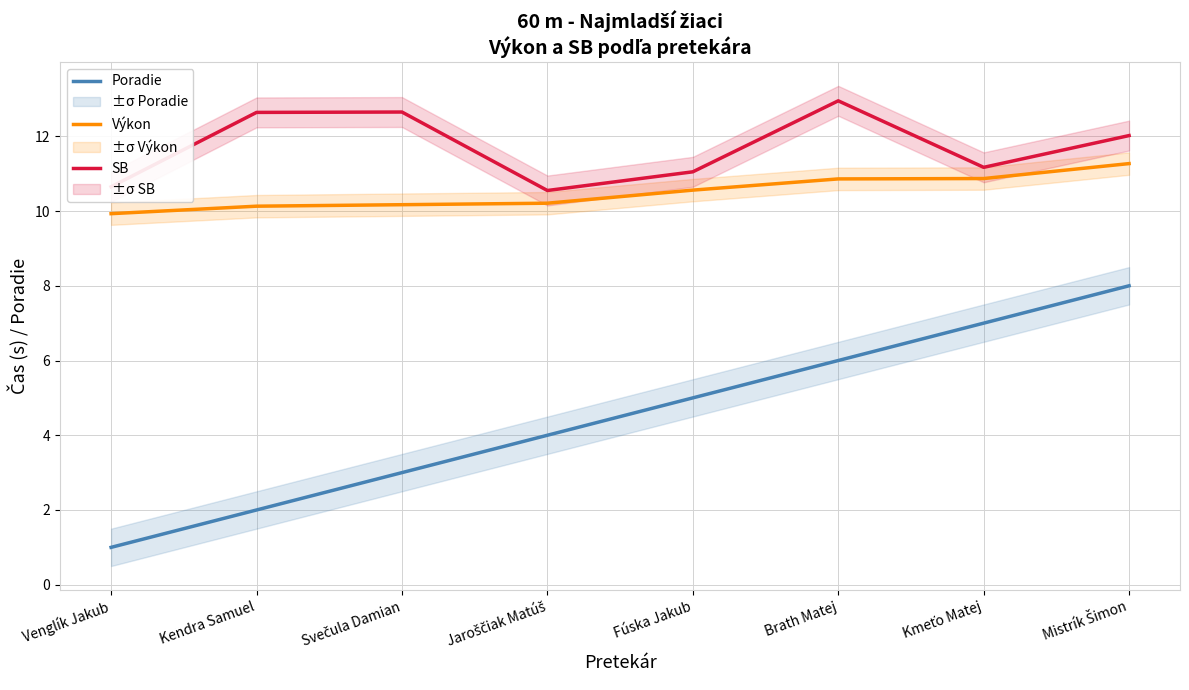

Between Brath Matej and Jaroščiak Matúš, which is larger?

Brath Matej